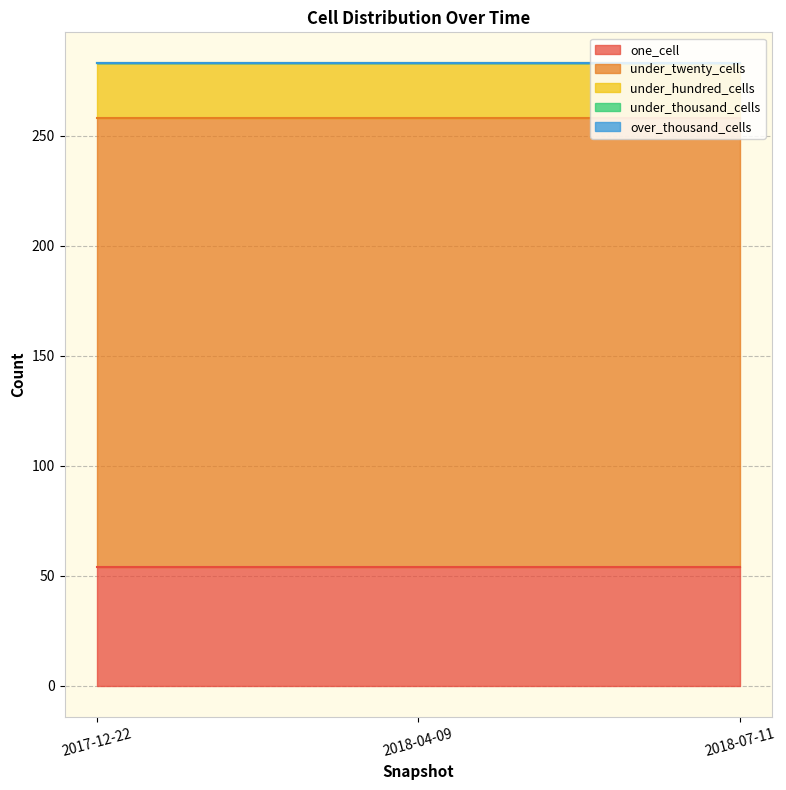

Reading left to right, transcribe all the data shown in this chart.

one_cell: 2017-12-22=54	2018-04-09=54	2018-07-11=54
under_twenty_cells: 2017-12-22=204	2018-04-09=204	2018-07-11=204
under_hundred_cells: 2017-12-22=25	2018-04-09=25	2018-07-11=25
under_thousand_cells: 2017-12-22=0	2018-04-09=0	2018-07-11=0
over_thousand_cells: 2017-12-22=0	2018-04-09=0	2018-07-11=0